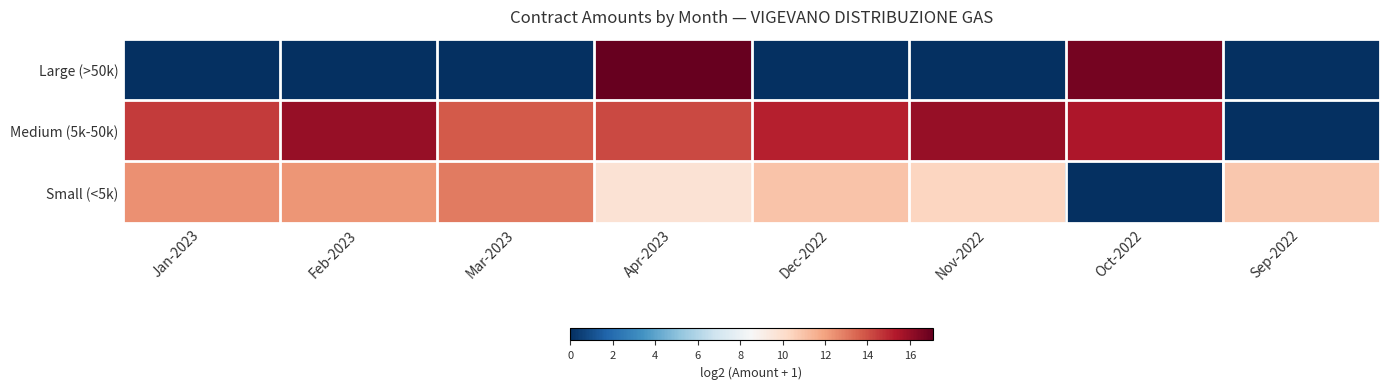

How many series are shown in this chart?

3